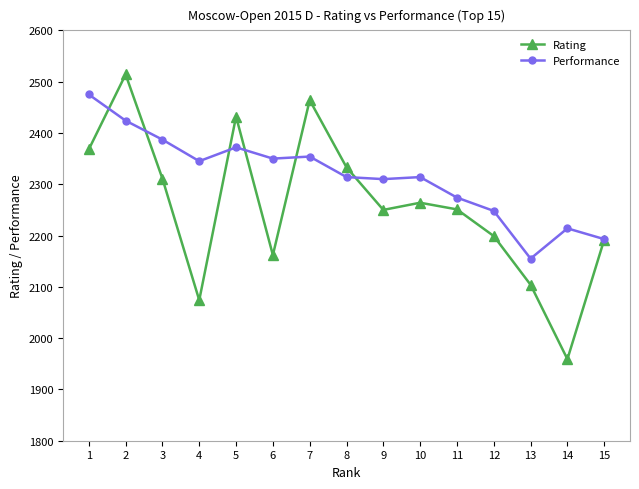

True or false: Rating and Performance cross at least once.

True